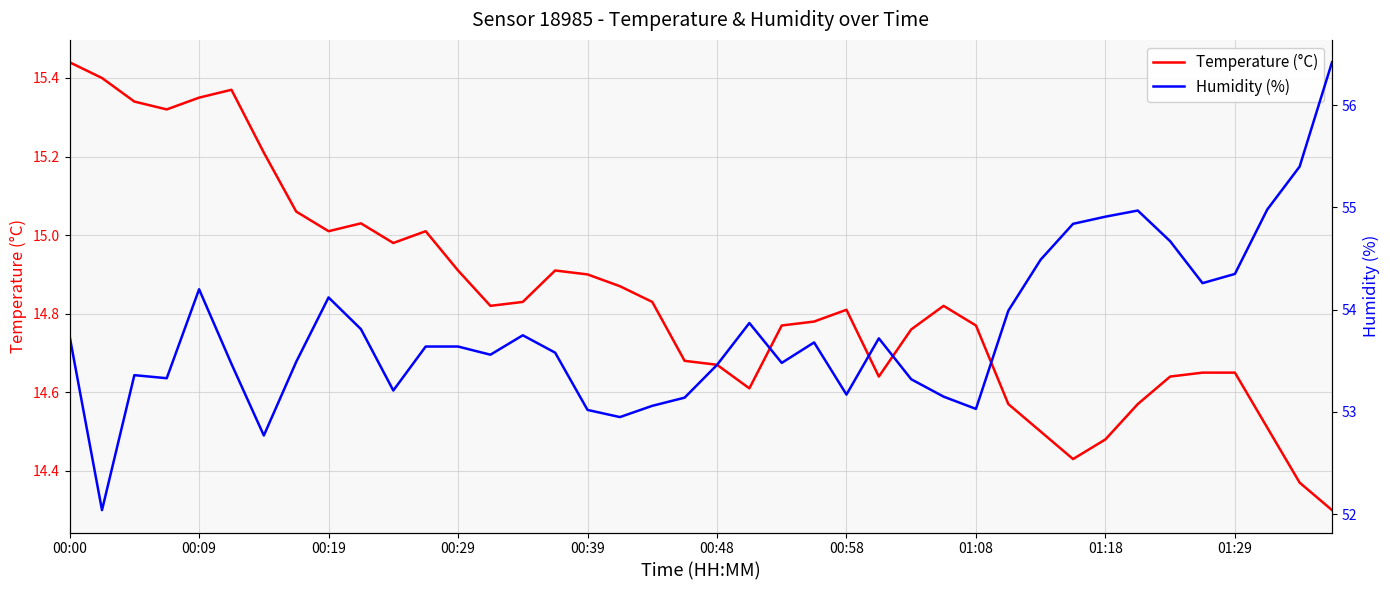

True or false: Temperature (°C) and Humidity (%) intersect in this chart.

False